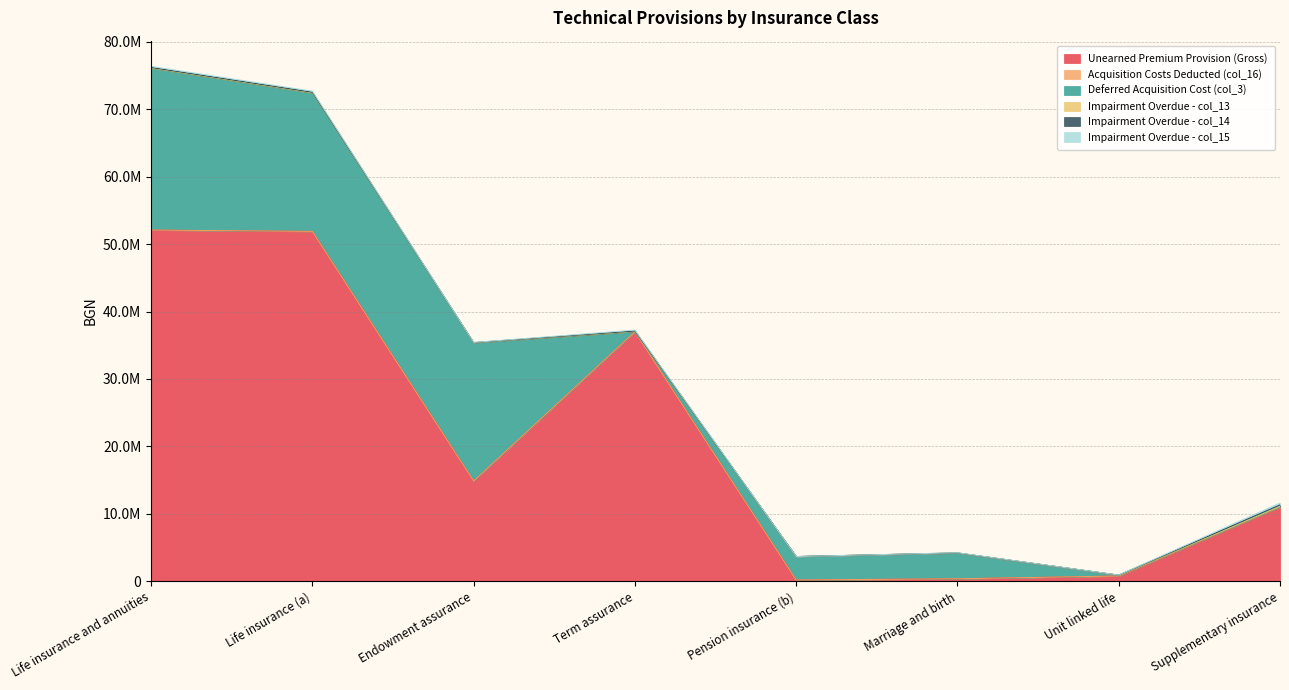

Does the chart display data point markers on the line(s)?

No